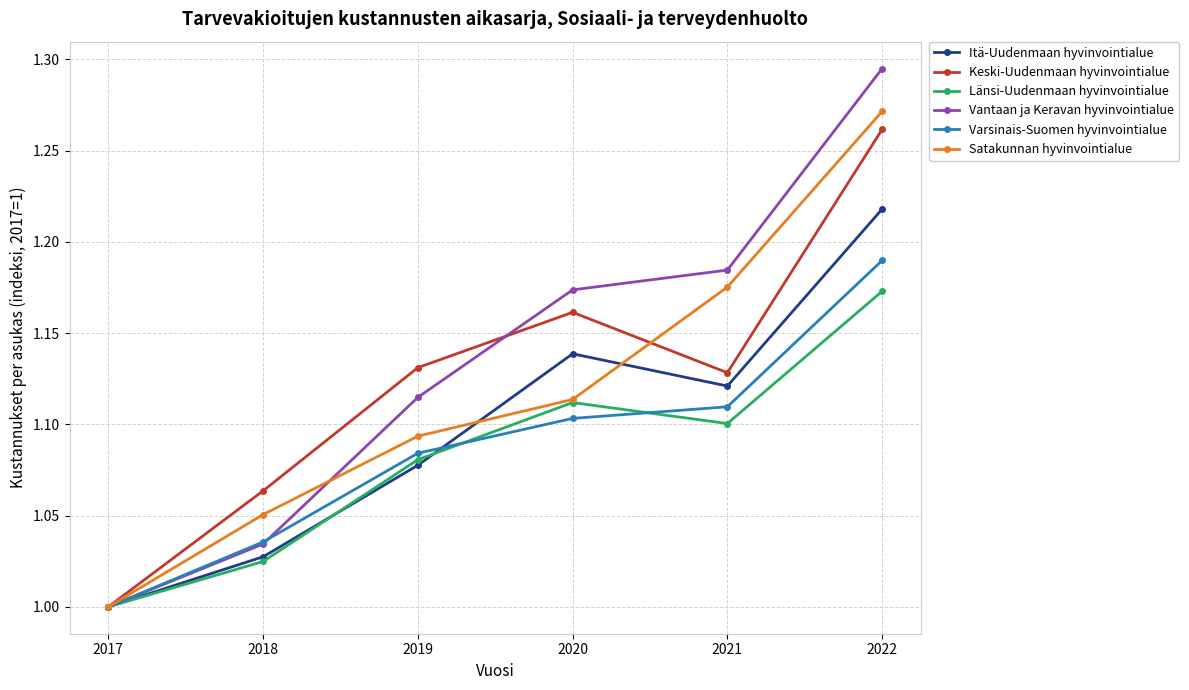

What is the spread (max minus min) of values at 2019?

0.1